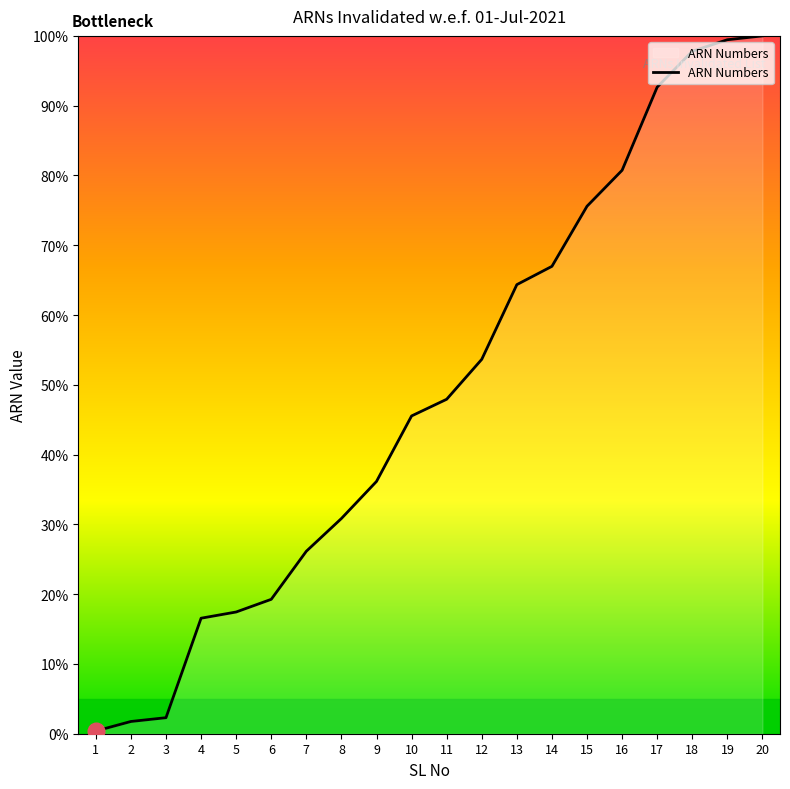

What is the change in value from 8 to 13?

+33.5